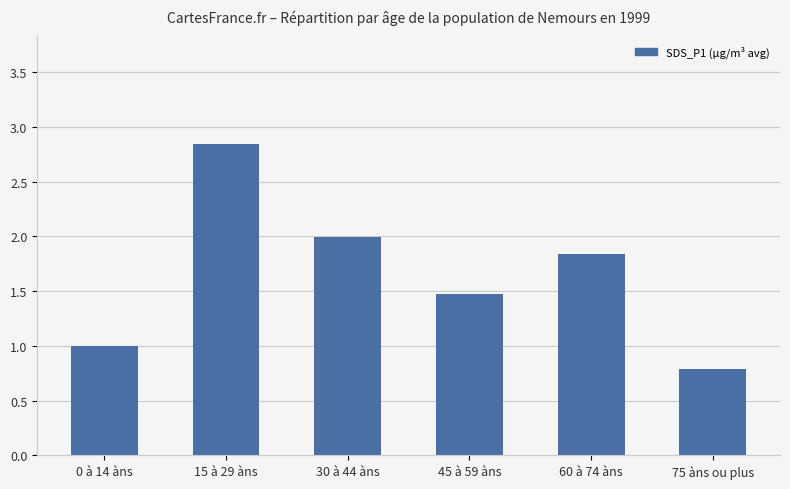

What is the difference between the maximum and minimum values?

2.1